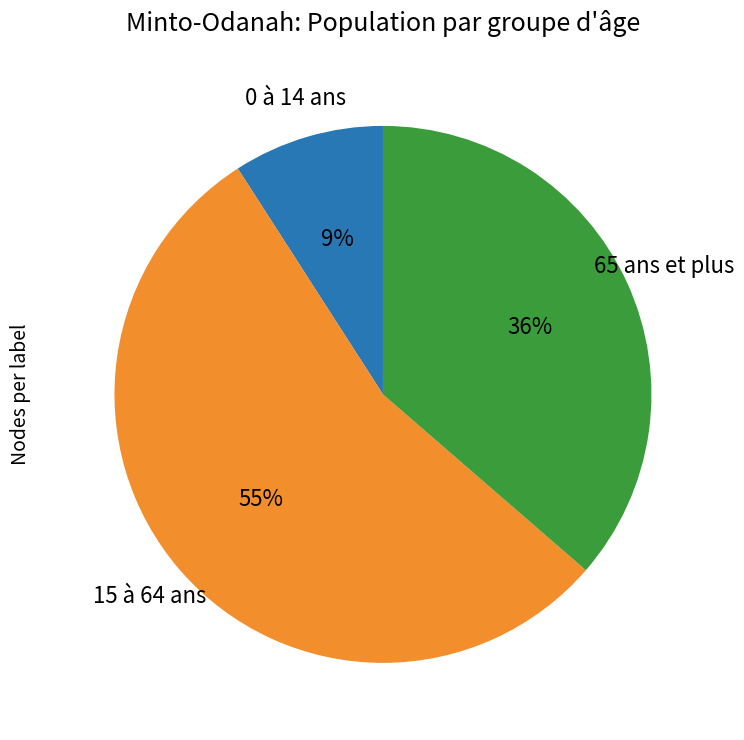

Which slice is the smallest?

0 à 14 ans